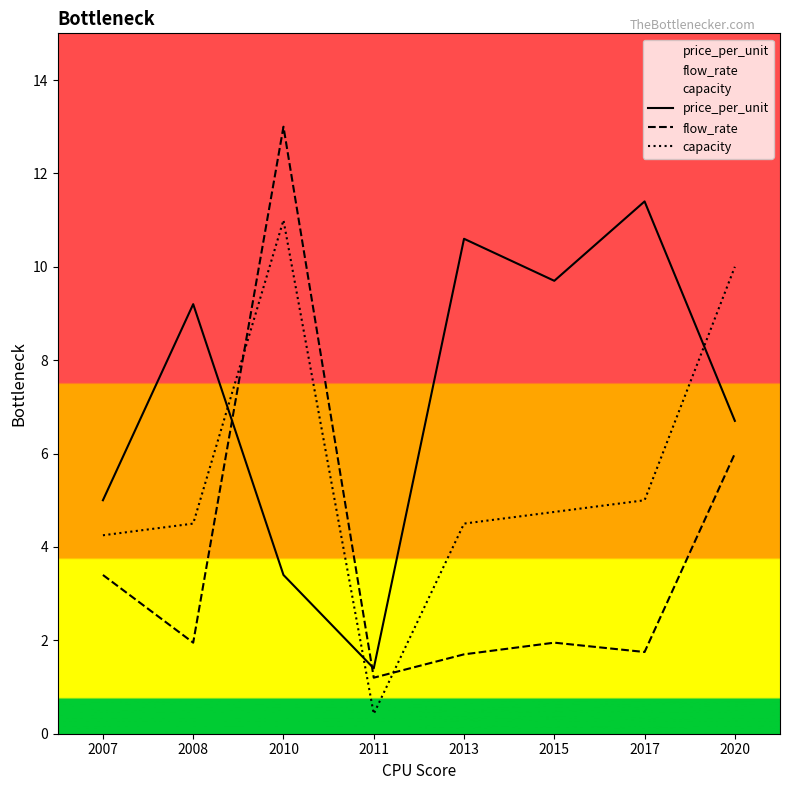

Which series has the widest spread of values?

flow_rate